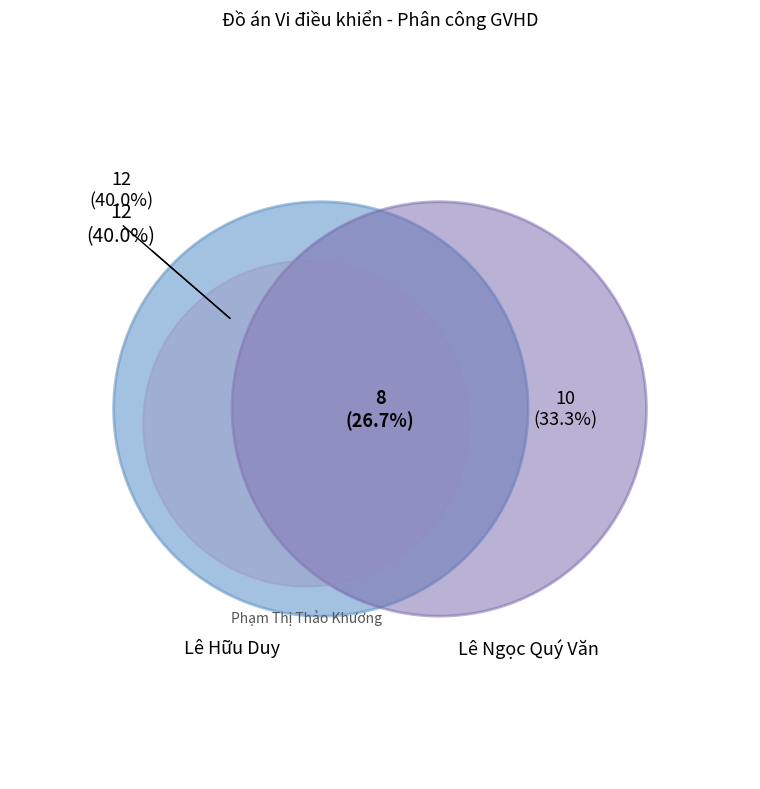

What percentage is NOT represented by Lê Ngọc Quý Văn?

66.7%